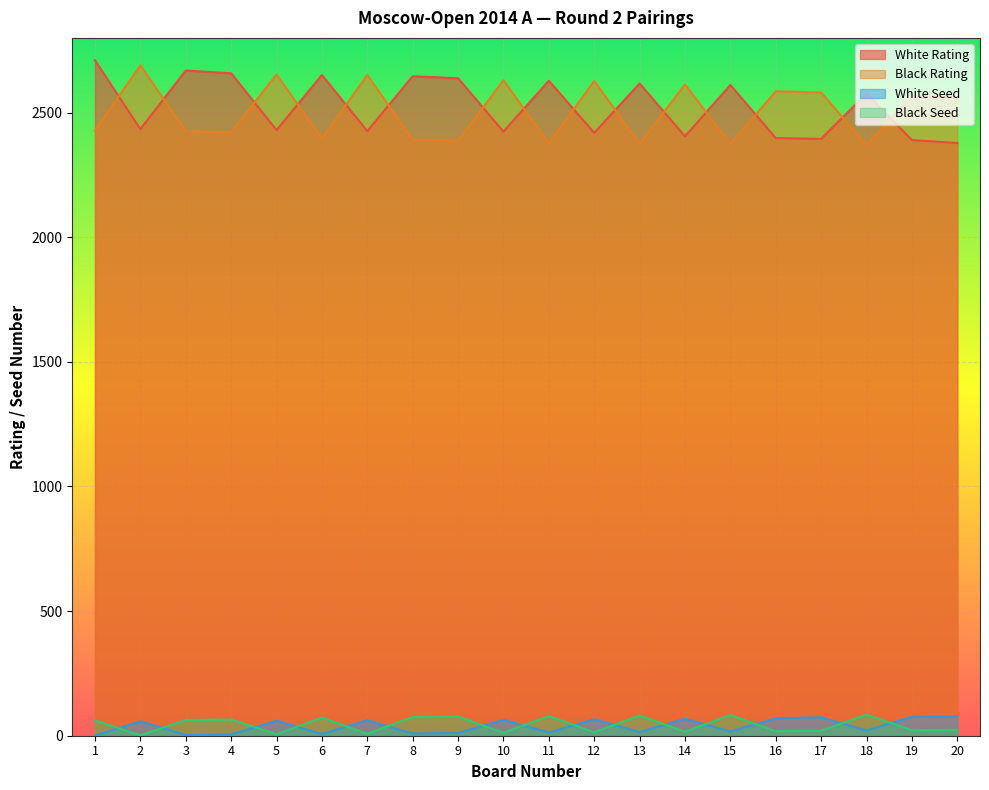

What is the sum of the Black Rating values at 12 and 5?

5280